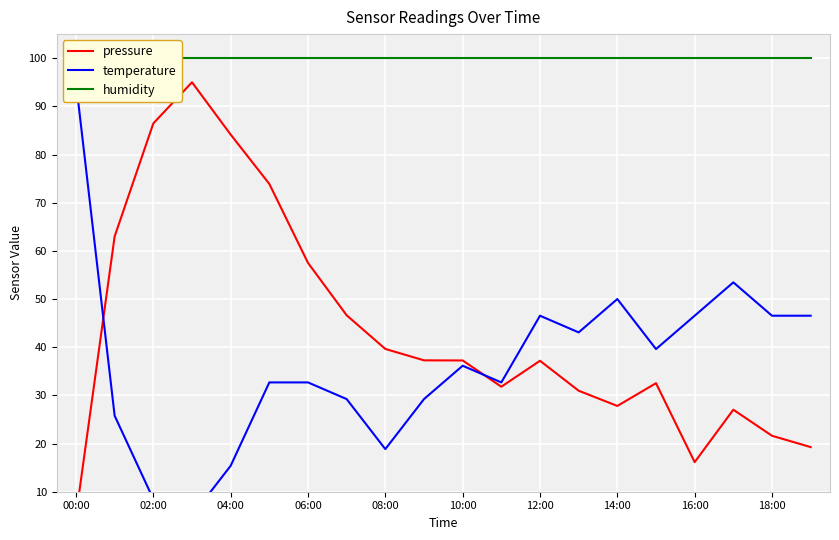

Which series changed the most between 02:00 and 14?

pressure